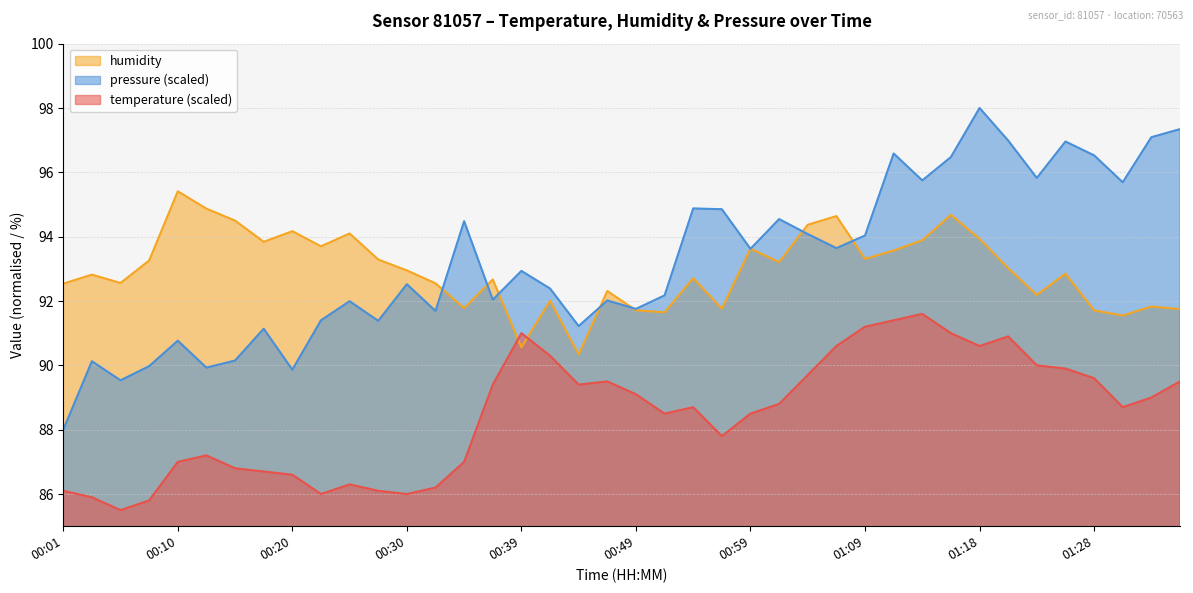

How many lines are shown in the chart?

3